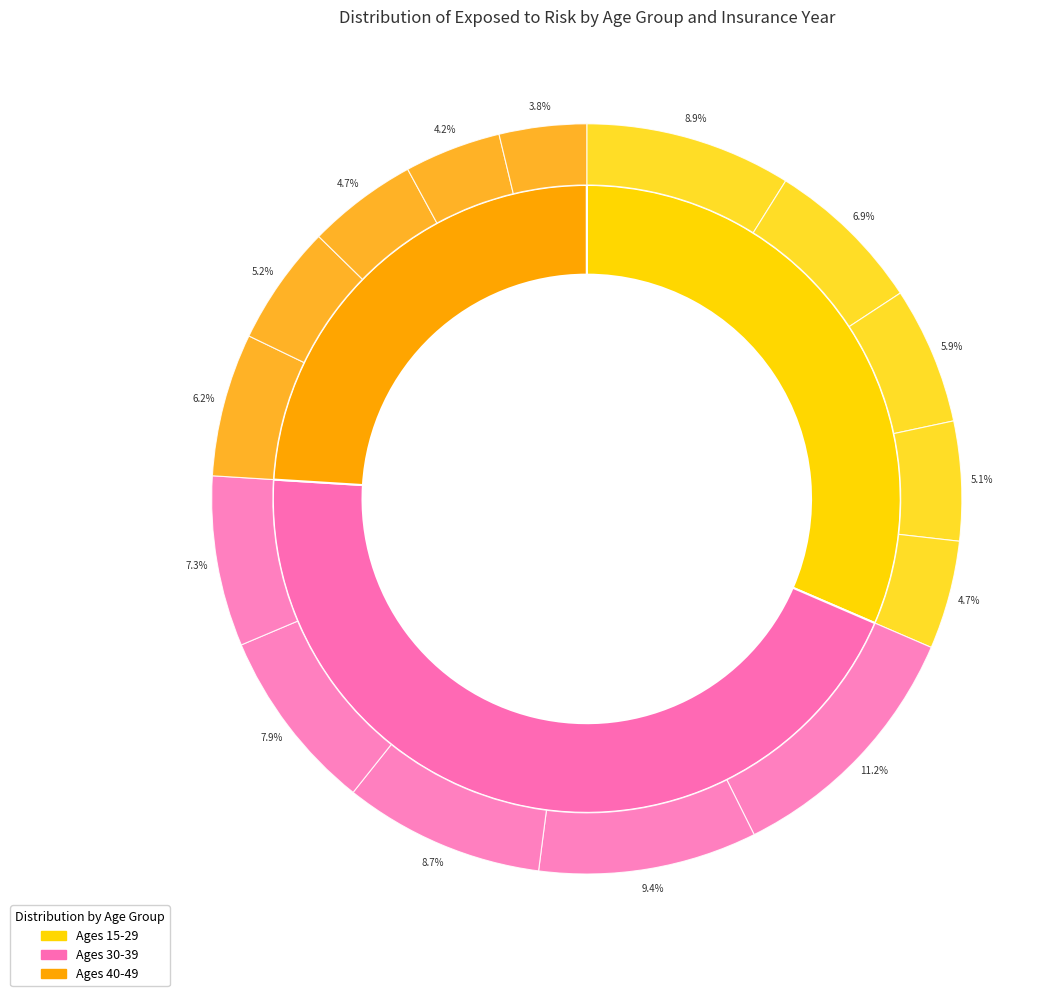

Count the number of slices in the pie.

5